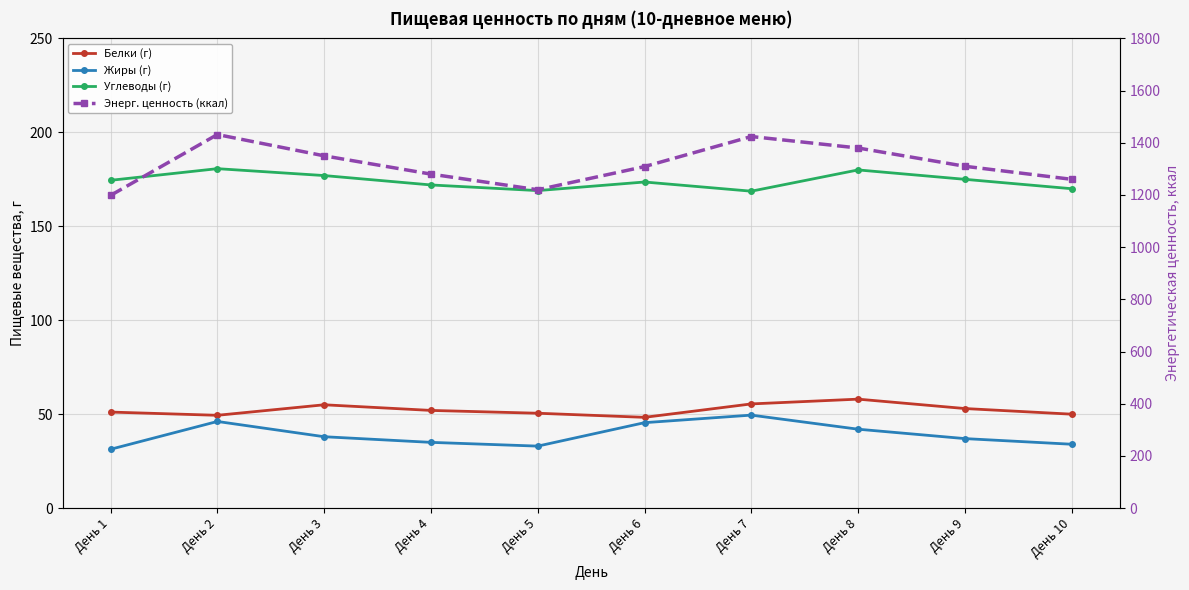

At День 4, list the series in order from largest to smallest.

Энерг. ценность (ккал), Углеводы (г), Белки (г), Жиры (г)